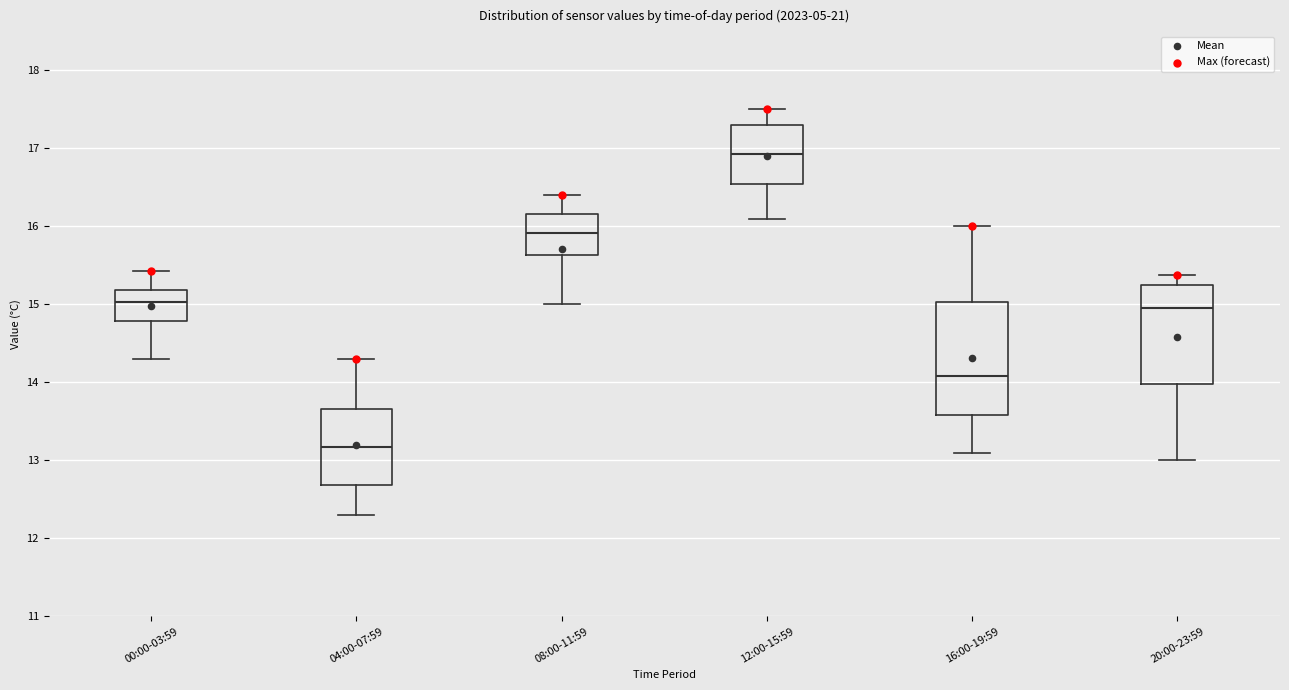

Which box is the tallest, from its lower edge to its upper edge?

16:00-19:59